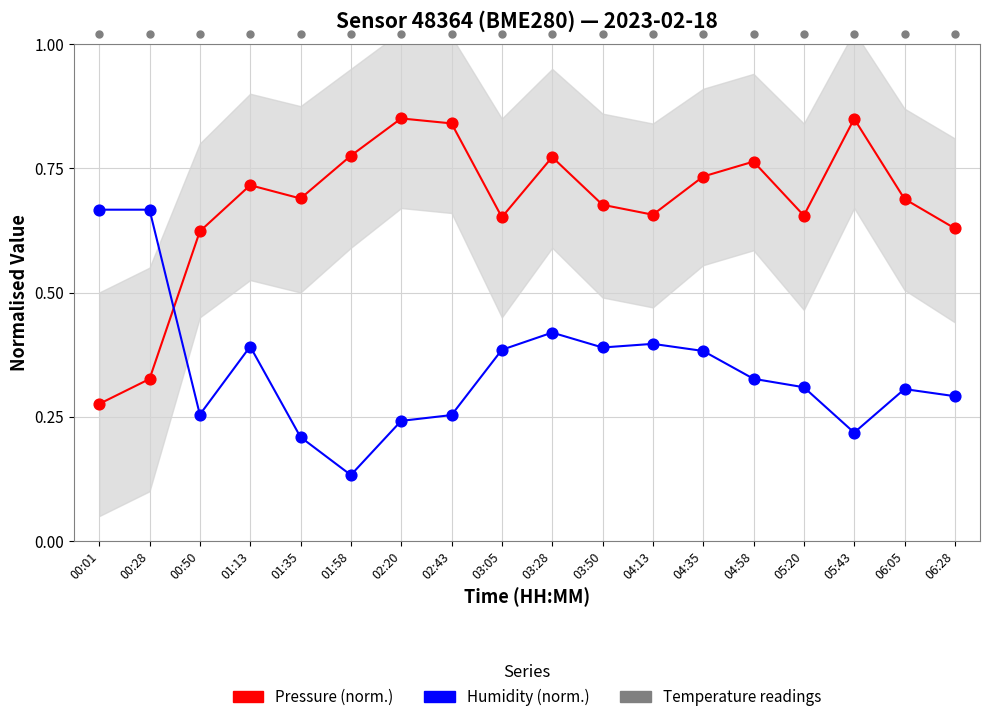

Which series reaches the minimum Y coordinate?

Humidity (norm.)